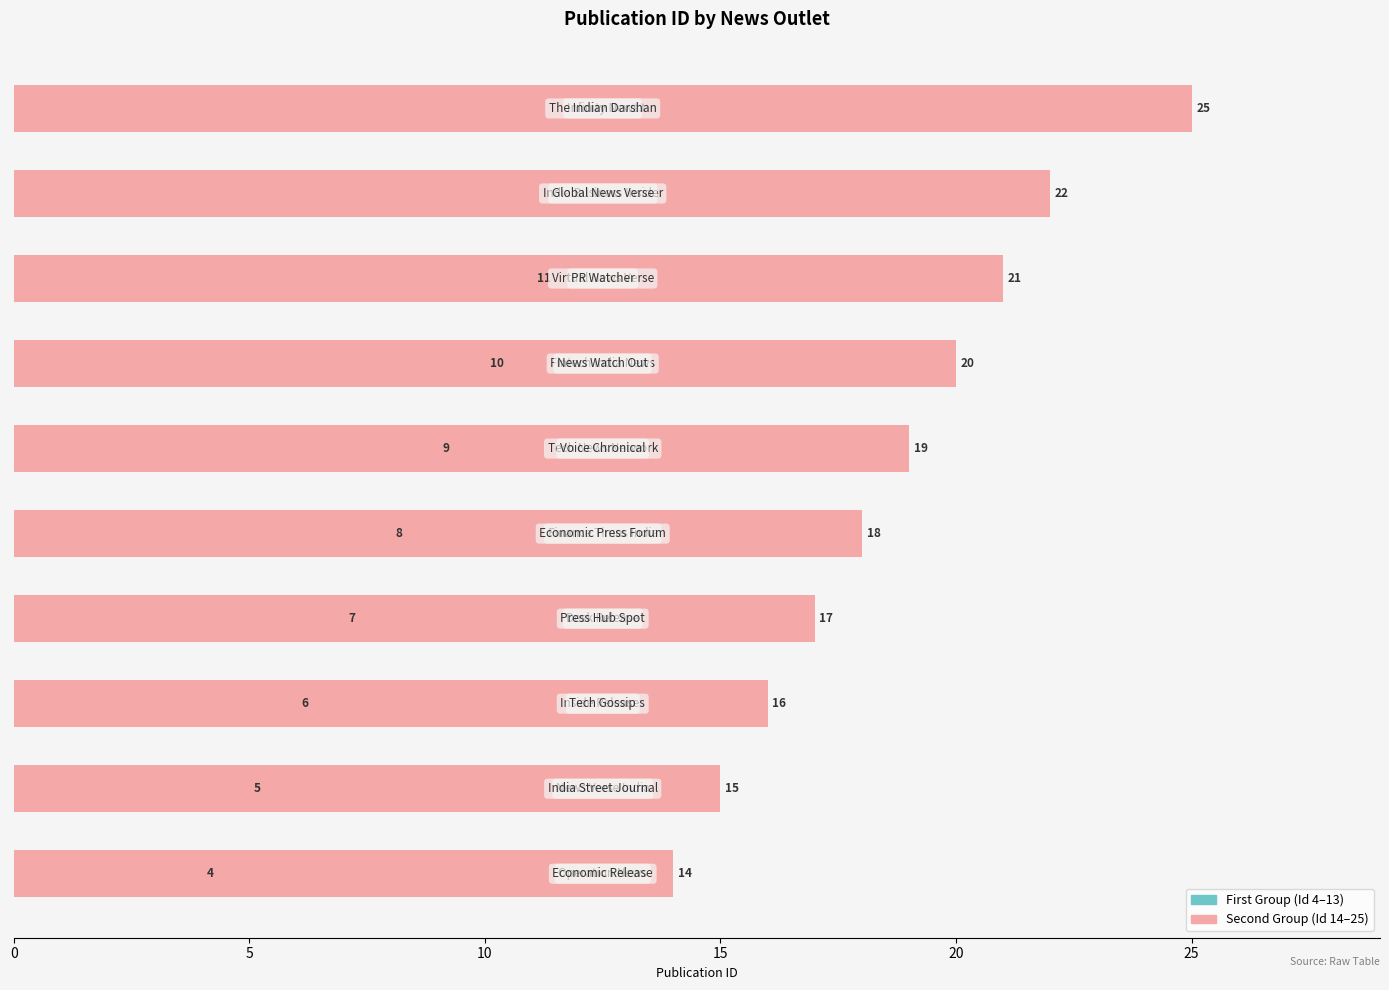

What is the label of the 8th bar from the right?

10